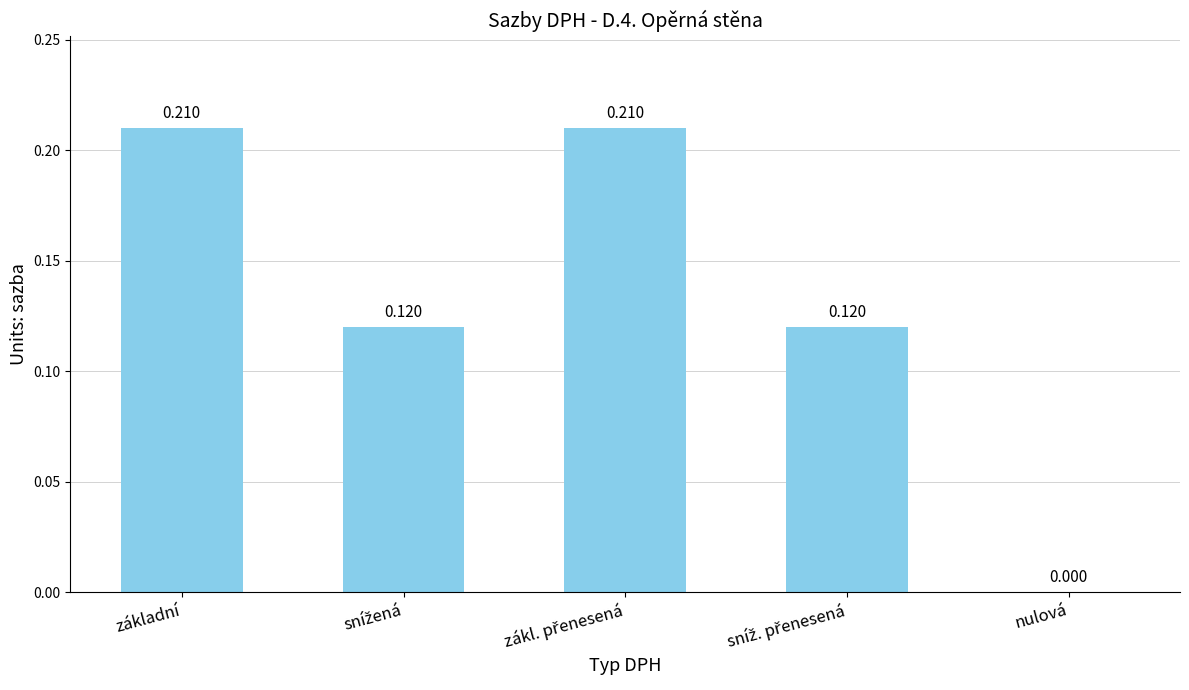

Where is the data nearest to the value 0?

nulová